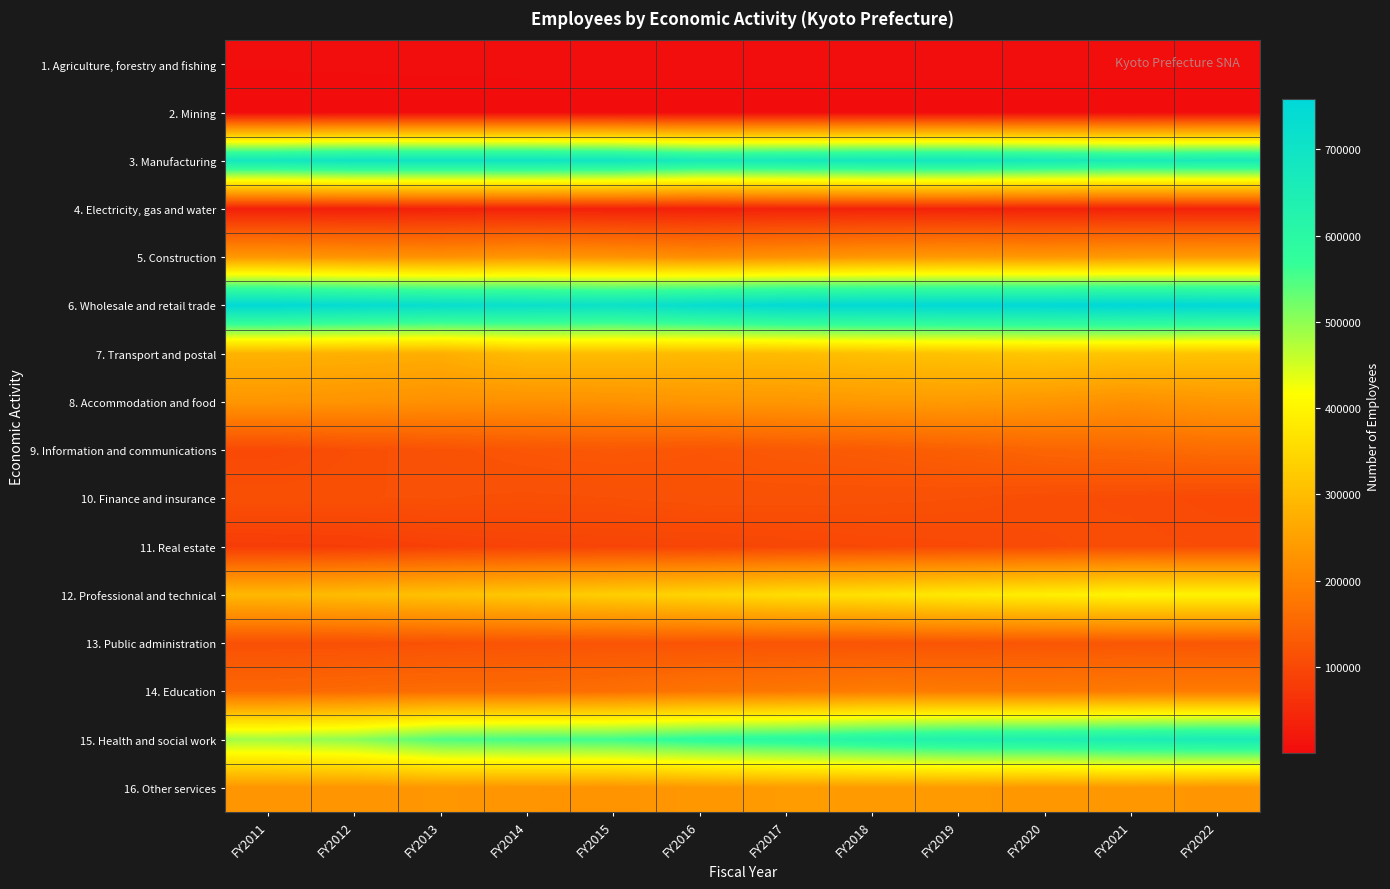

Reading left to right, list all the values displayed in this chart.

1. Agriculture, forestry and fishing: FY2011=3557	FY2012=3845	FY2013=4129	FY2014=4424	FY2015=4718	FY2016=4773	FY2017=4842	FY2018=4867	FY2019=4783	FY2020=4848	FY2021=4824	FY2022=4786
2. Mining: FY2011=225	FY2012=224	FY2013=223	FY2014=222	FY2015=223	FY2016=214	FY2017=208	FY2018=203	FY2019=192	FY2020=183	FY2021=183	FY2022=185
3. Manufacturing: FY2011=682689	FY2012=698250	FY2013=697272	FY2014=697628	FY2015=691924	FY2016=666780	FY2017=672720	FY2018=682146	FY2019=683330	FY2020=670970	FY2021=660515	FY2022=666232
4. Electricity, gas and water: FY2011=33582	FY2012=33581	FY2013=36098	FY2014=36884	FY2015=35408	FY2016=34912	FY2017=38114	FY2018=38507	FY2019=38607	FY2020=37150	FY2021=38168	FY2022=37695
5. Construction: FY2011=233490	FY2012=226758	FY2013=222199	FY2014=231952	FY2015=225878	FY2016=215147	FY2017=223313	FY2018=232349	FY2019=236448	FY2020=234043	FY2021=238457	FY2022=241077
6. Wholesale and retail trade: FY2011=749539	FY2012=735915	FY2013=726298	FY2014=718480	FY2015=711313	FY2016=730589	FY2017=745768	FY2018=749359	FY2019=751793	FY2020=751870	FY2021=758210	FY2022=752364
7. Transport and postal: FY2011=281851	FY2012=277636	FY2013=274880	FY2014=298867	FY2015=298842	FY2016=294789	FY2017=297947	FY2018=305900	FY2019=309988	FY2020=316666	FY2021=314086	FY2022=311403
8. Accommodation and food: FY2011=230586	FY2012=226666	FY2013=220256	FY2014=221358	FY2015=222696	FY2016=231366	FY2017=232025	FY2018=237097	FY2019=239043	FY2020=231205	FY2021=220040	FY2022=231947
9. Information and communications: FY2011=101708	FY2012=110374	FY2013=116366	FY2014=122376	FY2015=125737	FY2016=121945	FY2017=127259	FY2018=130674	FY2019=138303	FY2020=147713	FY2021=151669	FY2022=158482
10. Finance and insurance: FY2011=112674	FY2012=112595	FY2013=112947	FY2014=111296	FY2015=112505	FY2016=115379	FY2017=114960	FY2018=114413	FY2019=112886	FY2020=108262	FY2021=105742	FY2022=102227
11. Real estate: FY2011=80276	FY2012=82144	FY2013=88835	FY2014=92382	FY2015=94026	FY2016=94874	FY2017=97881	FY2018=100866	FY2019=102602	FY2020=106137	FY2021=108446	FY2022=106419
12. Professional and technical: FY2011=291522	FY2012=300427	FY2013=308871	FY2014=319722	FY2015=331921	FY2016=342428	FY2017=358231	FY2018=366543	FY2019=380508	FY2020=388939	FY2021=399063	FY2022=397212
13. Public administration: FY2011=113380	FY2012=113916	FY2013=116734	FY2014=119540	FY2015=119250	FY2016=119531	FY2017=120028	FY2018=119661	FY2019=120733	FY2020=122512	FY2021=123250	FY2022=124518
14. Education: FY2011=151222	FY2012=155337	FY2013=158497	FY2014=158243	FY2015=163239	FY2016=173169	FY2017=177309	FY2018=185616	FY2019=181795	FY2020=180199	FY2021=183041	FY2022=183176
15. Health and social work: FY2011=487043	FY2012=502406	FY2013=547967	FY2014=556835	FY2015=560742	FY2016=584015	FY2017=596231	FY2018=617394	FY2019=636022	FY2020=641641	FY2021=653208	FY2022=661373
16. Other services: FY2011=229641	FY2012=228691	FY2013=231768	FY2014=228578	FY2015=226074	FY2016=232988	FY2017=241030	FY2018=239254	FY2019=238869	FY2020=234119	FY2021=236085	FY2022=228219